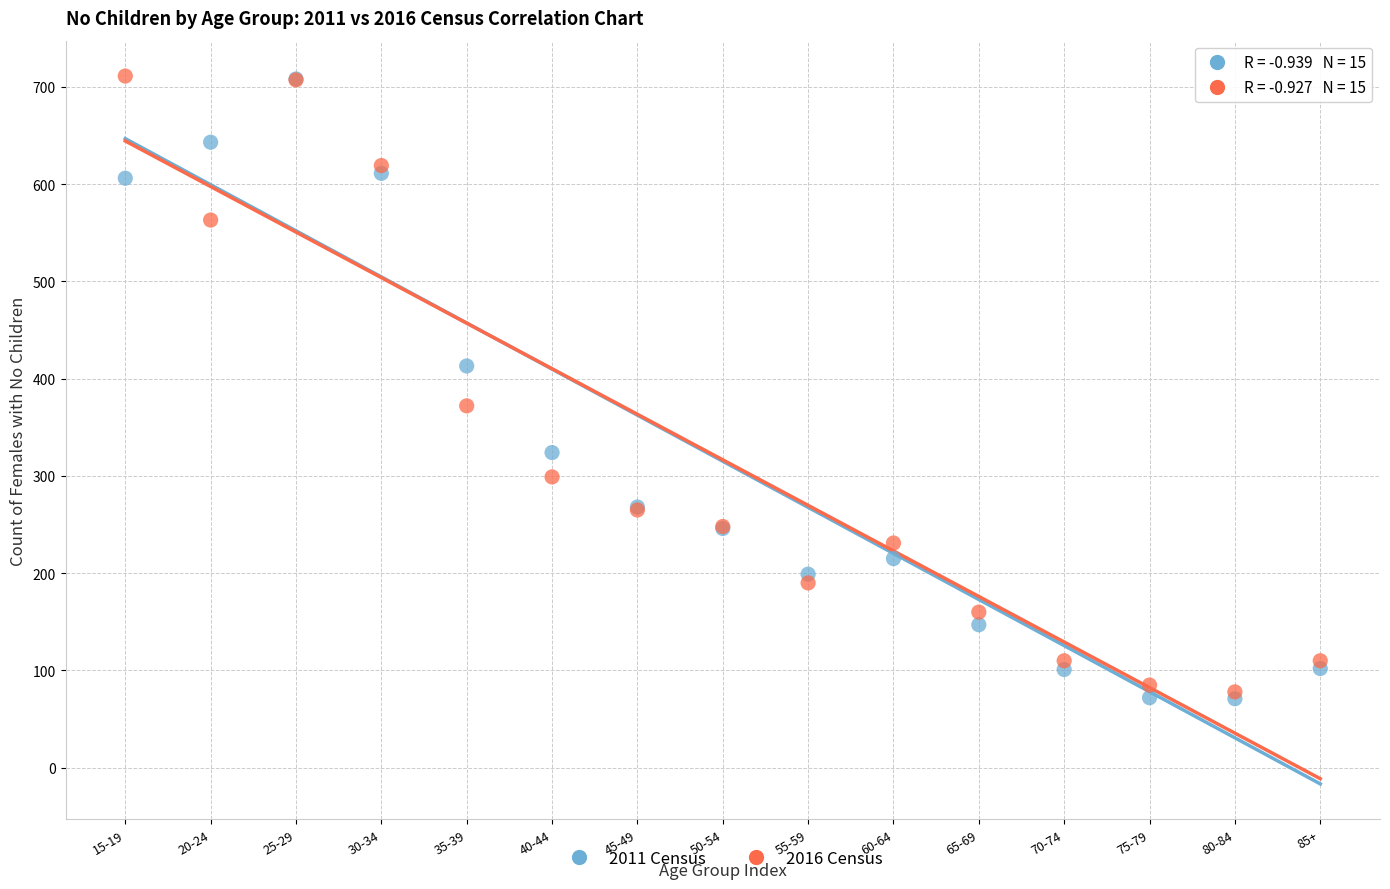

Which series reaches the minimum Y coordinate?

2011 Census